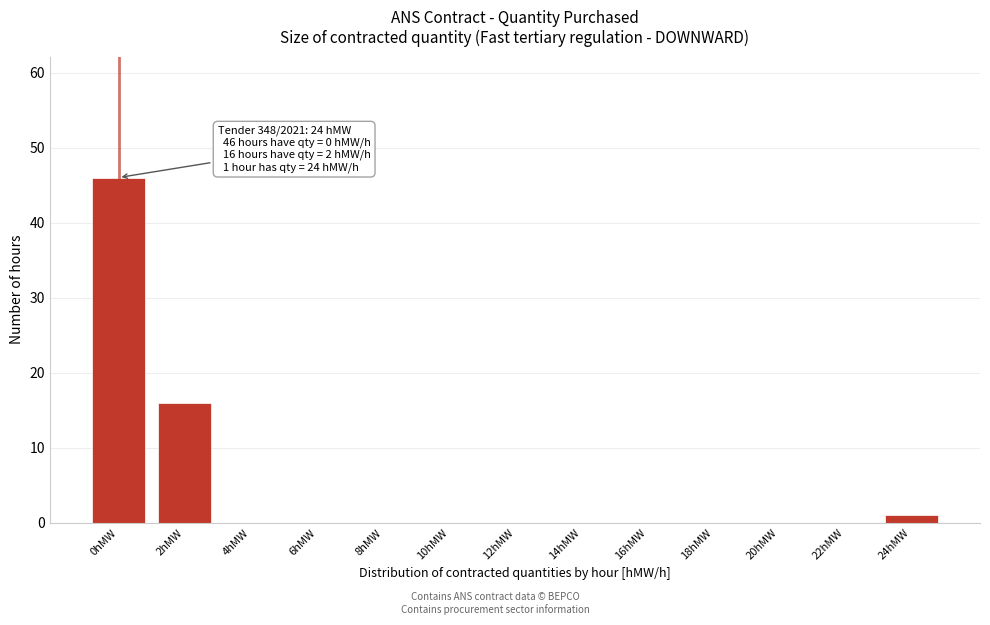

Reading left to right, transcribe all the data shown in this chart.

0hMW=46	2hMW=16	4hMW=0	6hMW=0	8hMW=0	10hMW=0	12hMW=0	14hMW=0	16hMW=0	18hMW=0	20hMW=0	22hMW=0	24hMW=1